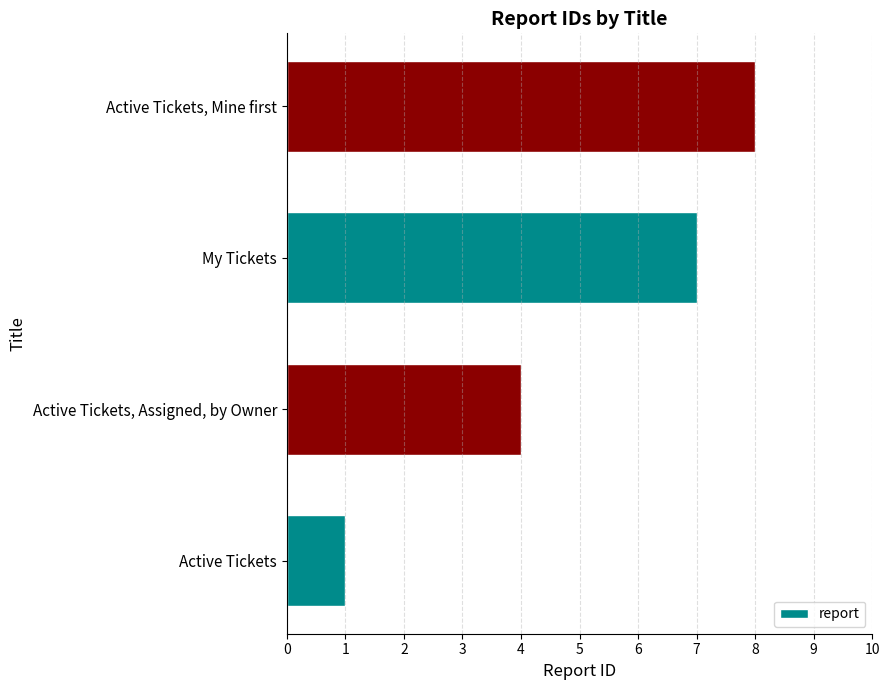

Between Active Tickets and Active Tickets, Mine first, which is larger?

Active Tickets, Mine first